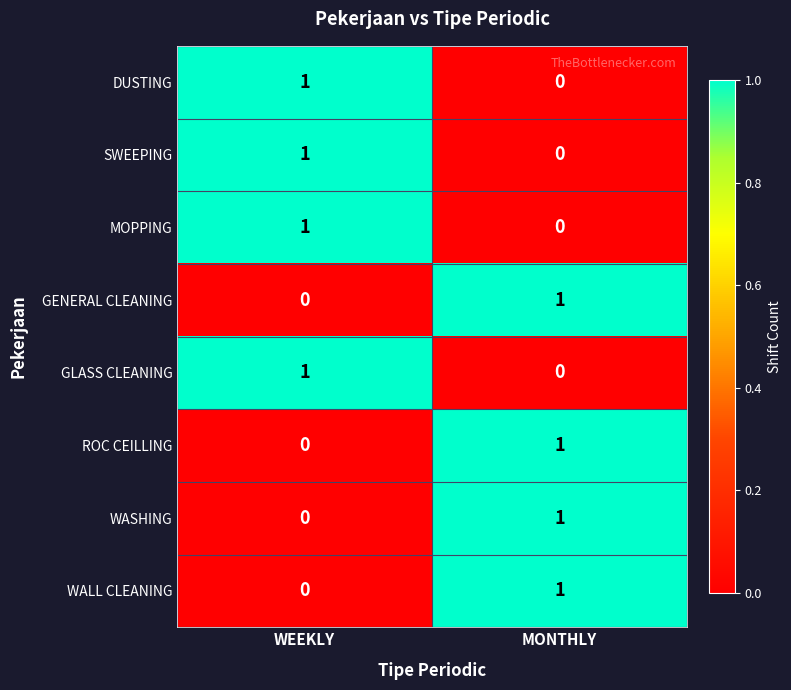

Rank the categories by WALL CLEANING value from lowest to highest.

WEEKLY, MONTHLY